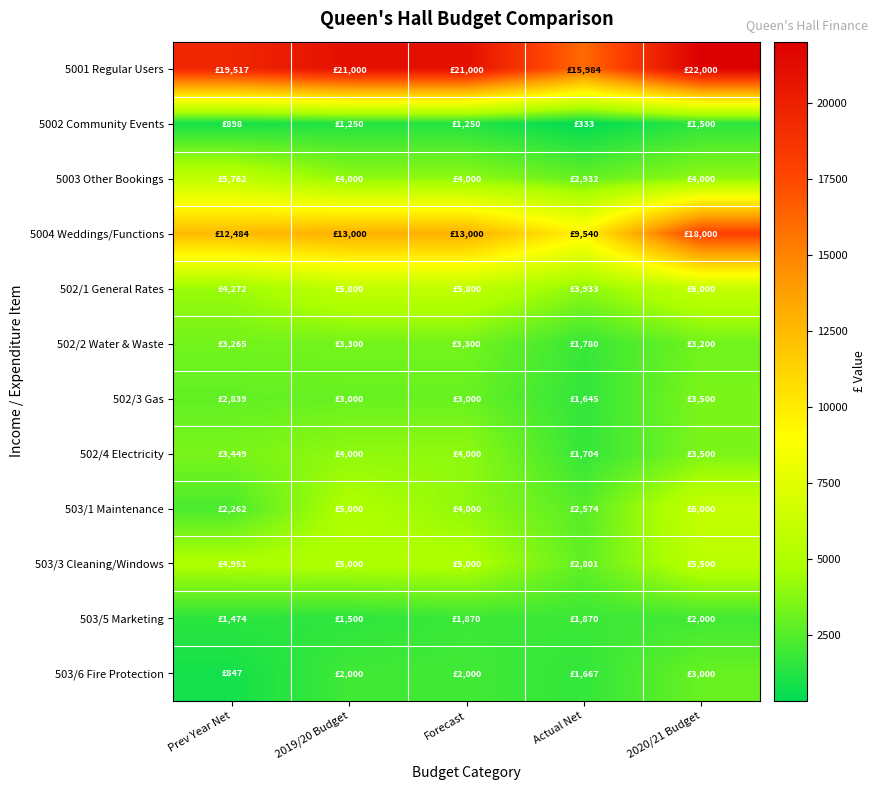

Which series changed the most between Prev Year Net and Forecast?

5003 Other Bookings